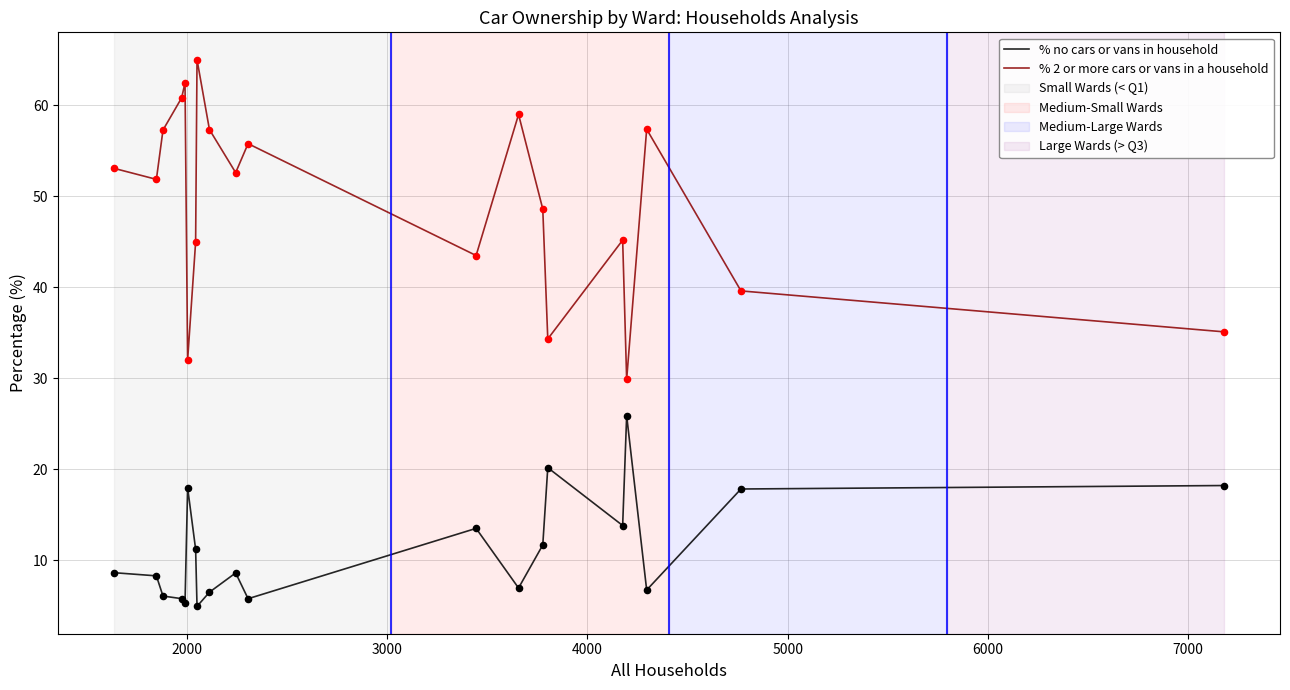

Which series has the largest range (max minus min)?

% 2 or more cars or vans in a household